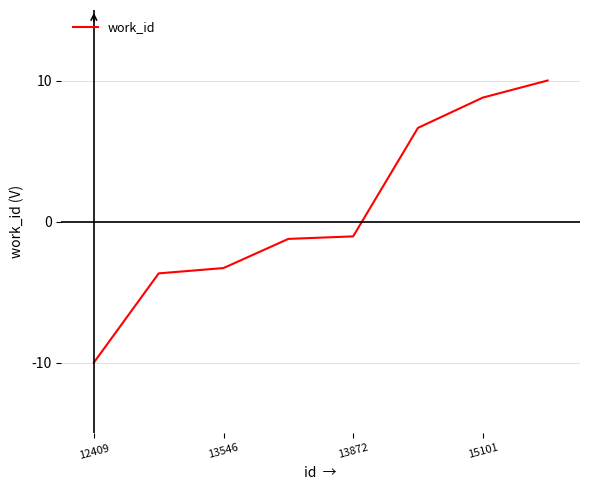

How many lines are shown in the chart?

1